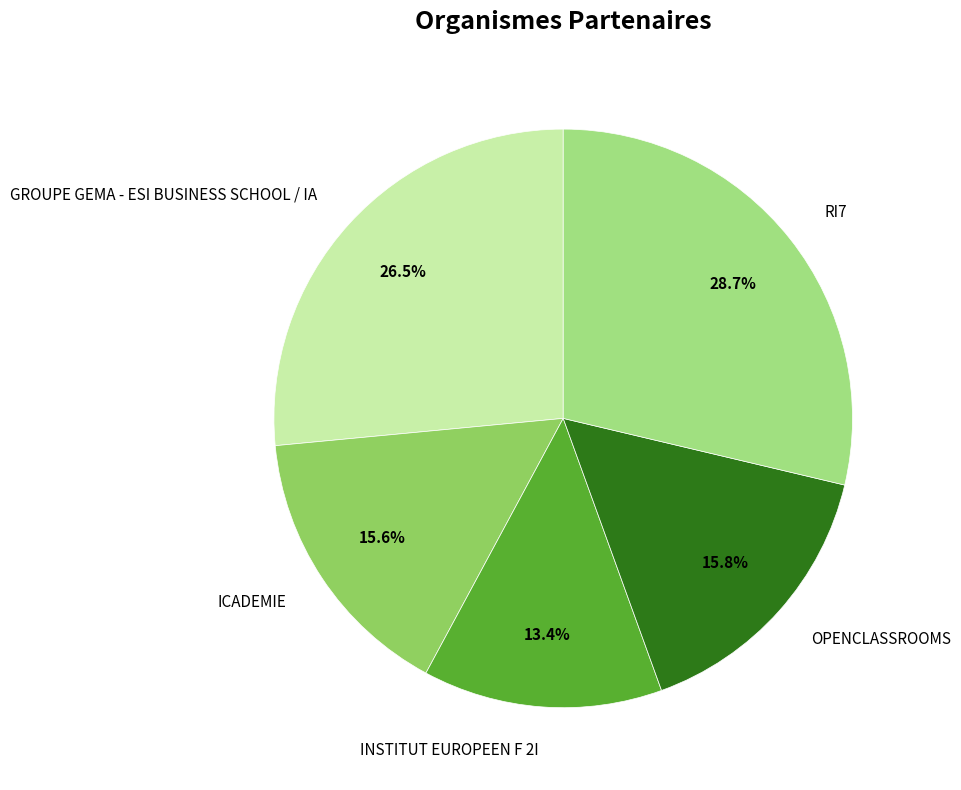

To the nearest percent, what is the difference between the largest and smallest slice percentages?

15%